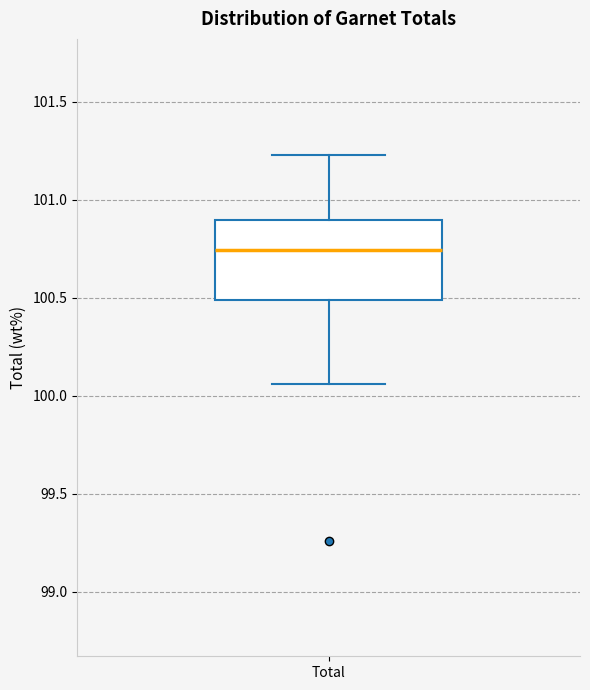

Read this box plot against the y-axis: the position of the median line, the range covered by the box, and the ends of both whiskers. The values are not printed on the chart, so give them approximately, as read against the axis.

median 100.75, box 100.50 to 100.90, whiskers 100.05 to 101.25